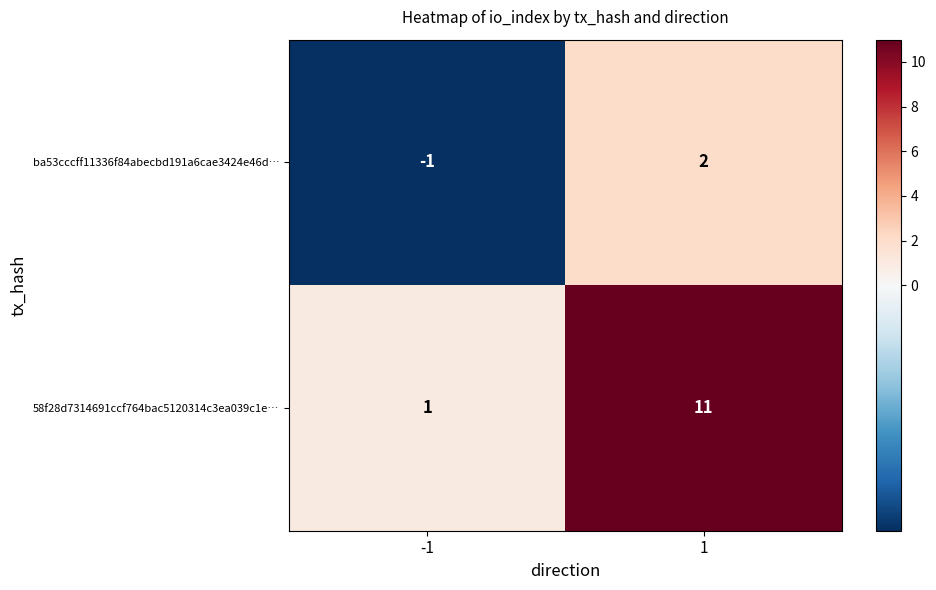

What is the total value across all series at 1?

13